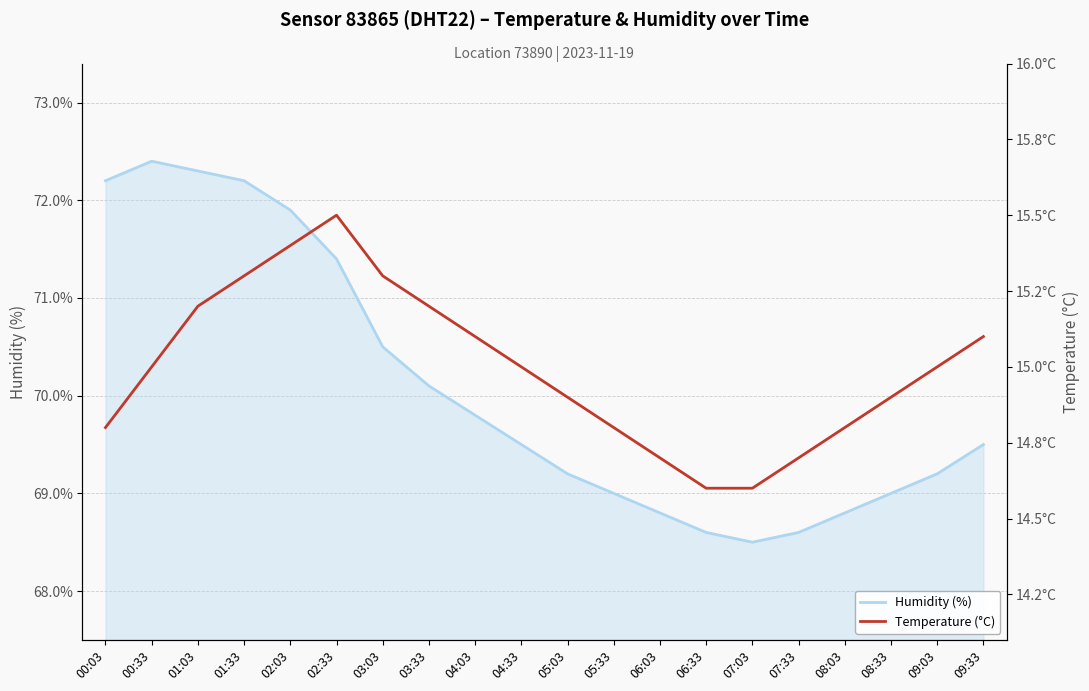

Rank the categories by Temperature (°C) value from lowest to highest.

06:33, 07:03, 06:03, 07:33, 00:03, 05:33, 08:03, 05:03, 08:33, 00:33, 04:33, 09:03, 04:03, 09:33, 01:03, 03:33, 01:33, 03:03, 02:03, 02:33